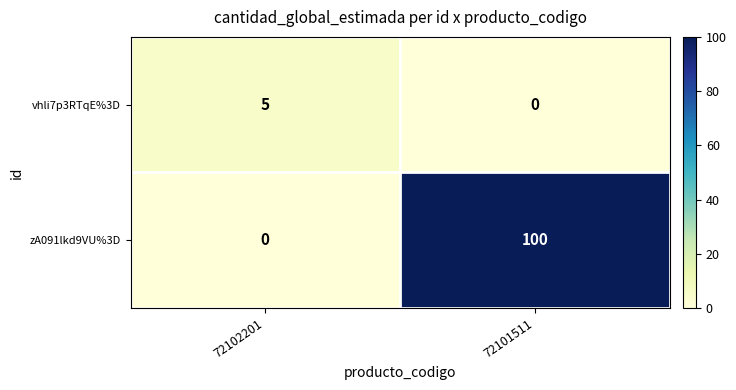

Which series has the largest range (max minus min)?

zA091lkd9VU%3D